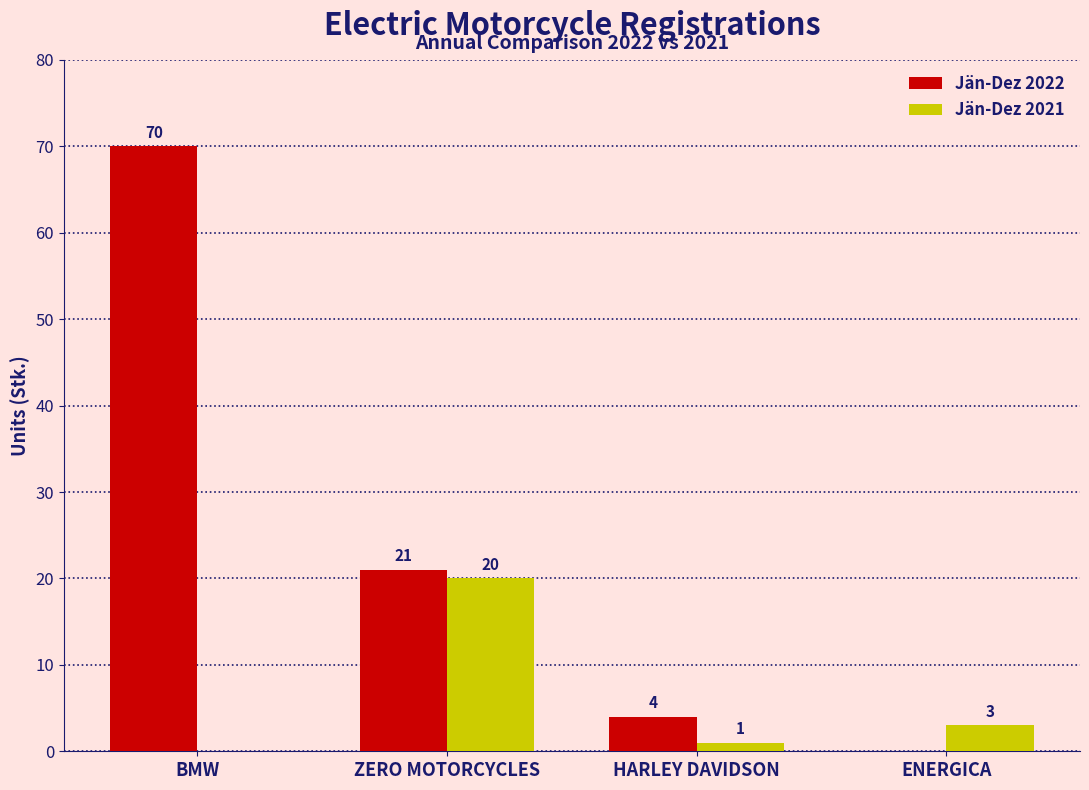

Which series has the largest total across all categories?

Jän-Dez 2022